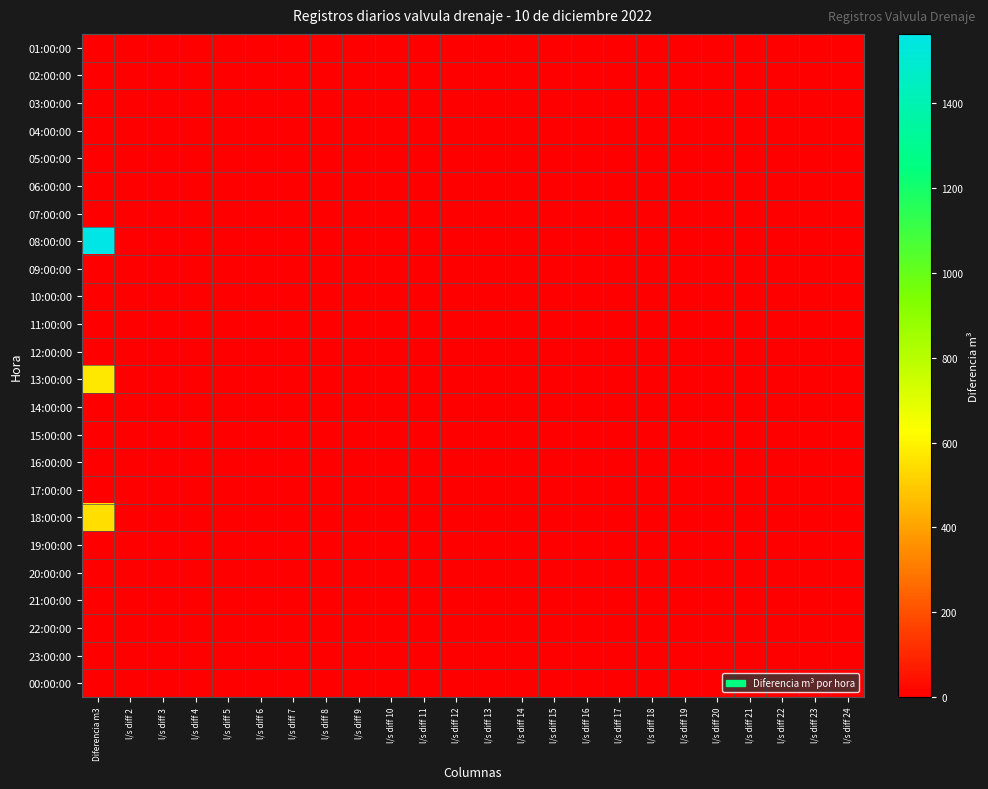

Reading right to left, transcribe all the data shown in this chart.

01:00:00: l/s diff 24=0	l/s diff 23=0	l/s diff 22=0	l/s diff 21=0	l/s diff 20=0	l/s diff 19=0	l/s diff 18=0	l/s diff 17=0	l/s diff 16=0	l/s diff 15=0	l/s diff 14=0	l/s diff 13=0	l/s diff 12=0	l/s diff 11=0	l/s diff 10=0	l/s diff 9=0	l/s diff 8=0	l/s diff 7=0	l/s diff 6=0	l/s diff 5=0	l/s diff 4=0	l/s diff 3=0	l/s diff 2=0	Diferencia m3=0
02:00:00: l/s diff 24=0	l/s diff 23=0	l/s diff 22=0	l/s diff 21=0	l/s diff 20=0	l/s diff 19=0	l/s diff 18=0	l/s diff 17=0	l/s diff 16=0	l/s diff 15=0	l/s diff 14=0	l/s diff 13=0	l/s diff 12=0	l/s diff 11=0	l/s diff 10=0	l/s diff 9=0	l/s diff 8=0	l/s diff 7=0	l/s diff 6=0	l/s diff 5=0	l/s diff 4=0	l/s diff 3=0	l/s diff 2=0	Diferencia m3=0
03:00:00: l/s diff 24=0	l/s diff 23=0	l/s diff 22=0	l/s diff 21=0	l/s diff 20=0	l/s diff 19=0	l/s diff 18=0	l/s diff 17=0	l/s diff 16=0	l/s diff 15=0	l/s diff 14=0	l/s diff 13=0	l/s diff 12=0	l/s diff 11=0	l/s diff 10=0	l/s diff 9=0	l/s diff 8=0	l/s diff 7=0	l/s diff 6=0	l/s diff 5=0	l/s diff 4=0	l/s diff 3=0	l/s diff 2=0	Diferencia m3=0
04:00:00: l/s diff 24=0	l/s diff 23=0	l/s diff 22=0	l/s diff 21=0	l/s diff 20=0	l/s diff 19=0	l/s diff 18=0	l/s diff 17=0	l/s diff 16=0	l/s diff 15=0	l/s diff 14=0	l/s diff 13=0	l/s diff 12=0	l/s diff 11=0	l/s diff 10=0	l/s diff 9=0	l/s diff 8=0	l/s diff 7=0	l/s diff 6=0	l/s diff 5=0	l/s diff 4=0	l/s diff 3=0	l/s diff 2=0	Diferencia m3=0
05:00:00: l/s diff 24=0	l/s diff 23=0	l/s diff 22=0	l/s diff 21=0	l/s diff 20=0	l/s diff 19=0	l/s diff 18=0	l/s diff 17=0	l/s diff 16=0	l/s diff 15=0	l/s diff 14=0	l/s diff 13=0	l/s diff 12=0	l/s diff 11=0	l/s diff 10=0	l/s diff 9=0	l/s diff 8=0	l/s diff 7=0	l/s diff 6=0	l/s diff 5=0	l/s diff 4=0	l/s diff 3=0	l/s diff 2=0	Diferencia m3=0
06:00:00: l/s diff 24=0	l/s diff 23=0	l/s diff 22=0	l/s diff 21=0	l/s diff 20=0	l/s diff 19=0	l/s diff 18=0	l/s diff 17=0	l/s diff 16=0	l/s diff 15=0	l/s diff 14=0	l/s diff 13=0	l/s diff 12=0	l/s diff 11=0	l/s diff 10=0	l/s diff 9=0	l/s diff 8=0	l/s diff 7=0	l/s diff 6=0	l/s diff 5=0	l/s diff 4=0	l/s diff 3=0	l/s diff 2=0	Diferencia m3=0
07:00:00: l/s diff 24=0	l/s diff 23=0	l/s diff 22=0	l/s diff 21=0	l/s diff 20=0	l/s diff 19=0	l/s diff 18=0	l/s diff 17=0	l/s diff 16=0	l/s diff 15=0	l/s diff 14=0	l/s diff 13=0	l/s diff 12=0	l/s diff 11=0	l/s diff 10=0	l/s diff 9=0	l/s diff 8=0	l/s diff 7=0	l/s diff 6=0	l/s diff 5=0	l/s diff 4=0	l/s diff 3=0	l/s diff 2=0	Diferencia m3=0
08:00:00: l/s diff 24=0	l/s diff 23=0	l/s diff 22=0	l/s diff 21=0	l/s diff 20=0	l/s diff 19=0	l/s diff 18=0	l/s diff 17=0	l/s diff 16=0	l/s diff 15=0	l/s diff 14=0	l/s diff 13=0	l/s diff 12=0	l/s diff 11=0	l/s diff 10=0	l/s diff 9=0	l/s diff 8=0	l/s diff 7=0	l/s diff 6=0	l/s diff 5=0	l/s diff 4=0	l/s diff 3=0	l/s diff 2=0	Diferencia m3=1564
09:00:00: l/s diff 24=0	l/s diff 23=0	l/s diff 22=0	l/s diff 21=0	l/s diff 20=0	l/s diff 19=0	l/s diff 18=0	l/s diff 17=0	l/s diff 16=0	l/s diff 15=0	l/s diff 14=0	l/s diff 13=0	l/s diff 12=0	l/s diff 11=0	l/s diff 10=0	l/s diff 9=0	l/s diff 8=0	l/s diff 7=0	l/s diff 6=0	l/s diff 5=0	l/s diff 4=0	l/s diff 3=0	l/s diff 2=0	Diferencia m3=0
10:00:00: l/s diff 24=0	l/s diff 23=0	l/s diff 22=0	l/s diff 21=0	l/s diff 20=0	l/s diff 19=0	l/s diff 18=0	l/s diff 17=0	l/s diff 16=0	l/s diff 15=0	l/s diff 14=0	l/s diff 13=0	l/s diff 12=0	l/s diff 11=0	l/s diff 10=0	l/s diff 9=0	l/s diff 8=0	l/s diff 7=0	l/s diff 6=0	l/s diff 5=0	l/s diff 4=0	l/s diff 3=0	l/s diff 2=0	Diferencia m3=0
11:00:00: l/s diff 24=0	l/s diff 23=0	l/s diff 22=0	l/s diff 21=0	l/s diff 20=0	l/s diff 19=0	l/s diff 18=0	l/s diff 17=0	l/s diff 16=0	l/s diff 15=0	l/s diff 14=0	l/s diff 13=0	l/s diff 12=0	l/s diff 11=0	l/s diff 10=0	l/s diff 9=0	l/s diff 8=0	l/s diff 7=0	l/s diff 6=0	l/s diff 5=0	l/s diff 4=0	l/s diff 3=0	l/s diff 2=0	Diferencia m3=0
12:00:00: l/s diff 24=0	l/s diff 23=0	l/s diff 22=0	l/s diff 21=0	l/s diff 20=0	l/s diff 19=0	l/s diff 18=0	l/s diff 17=0	l/s diff 16=0	l/s diff 15=0	l/s diff 14=0	l/s diff 13=0	l/s diff 12=0	l/s diff 11=0	l/s diff 10=0	l/s diff 9=0	l/s diff 8=0	l/s diff 7=0	l/s diff 6=0	l/s diff 5=0	l/s diff 4=0	l/s diff 3=0	l/s diff 2=0	Diferencia m3=0
13:00:00: l/s diff 24=0	l/s diff 23=0	l/s diff 22=0	l/s diff 21=0	l/s diff 20=0	l/s diff 19=0	l/s diff 18=0	l/s diff 17=0	l/s diff 16=0	l/s diff 15=0	l/s diff 14=0	l/s diff 13=0	l/s diff 12=0	l/s diff 11=0	l/s diff 10=0	l/s diff 9=0	l/s diff 8=0	l/s diff 7=0	l/s diff 6=0	l/s diff 5=0	l/s diff 4=0	l/s diff 3=0	l/s diff 2=0	Diferencia m3=572
14:00:00: l/s diff 24=0	l/s diff 23=0	l/s diff 22=0	l/s diff 21=0	l/s diff 20=0	l/s diff 19=0	l/s diff 18=0	l/s diff 17=0	l/s diff 16=0	l/s diff 15=0	l/s diff 14=0	l/s diff 13=0	l/s diff 12=0	l/s diff 11=0	l/s diff 10=0	l/s diff 9=0	l/s diff 8=0	l/s diff 7=0	l/s diff 6=0	l/s diff 5=0	l/s diff 4=0	l/s diff 3=0	l/s diff 2=0	Diferencia m3=0
15:00:00: l/s diff 24=0	l/s diff 23=0	l/s diff 22=0	l/s diff 21=0	l/s diff 20=0	l/s diff 19=0	l/s diff 18=0	l/s diff 17=0	l/s diff 16=0	l/s diff 15=0	l/s diff 14=0	l/s diff 13=0	l/s diff 12=0	l/s diff 11=0	l/s diff 10=0	l/s diff 9=0	l/s diff 8=0	l/s diff 7=0	l/s diff 6=0	l/s diff 5=0	l/s diff 4=0	l/s diff 3=0	l/s diff 2=0	Diferencia m3=0
16:00:00: l/s diff 24=0	l/s diff 23=0	l/s diff 22=0	l/s diff 21=0	l/s diff 20=0	l/s diff 19=0	l/s diff 18=0	l/s diff 17=0	l/s diff 16=0	l/s diff 15=0	l/s diff 14=0	l/s diff 13=0	l/s diff 12=0	l/s diff 11=0	l/s diff 10=0	l/s diff 9=0	l/s diff 8=0	l/s diff 7=0	l/s diff 6=0	l/s diff 5=0	l/s diff 4=0	l/s diff 3=0	l/s diff 2=0	Diferencia m3=0
17:00:00: l/s diff 24=0	l/s diff 23=0	l/s diff 22=0	l/s diff 21=0	l/s diff 20=0	l/s diff 19=0	l/s diff 18=0	l/s diff 17=0	l/s diff 16=0	l/s diff 15=0	l/s diff 14=0	l/s diff 13=0	l/s diff 12=0	l/s diff 11=0	l/s diff 10=0	l/s diff 9=0	l/s diff 8=0	l/s diff 7=0	l/s diff 6=0	l/s diff 5=0	l/s diff 4=0	l/s diff 3=0	l/s diff 2=0	Diferencia m3=0
18:00:00: l/s diff 24=0	l/s diff 23=0	l/s diff 22=0	l/s diff 21=0	l/s diff 20=0	l/s diff 19=0	l/s diff 18=0	l/s diff 17=0	l/s diff 16=0	l/s diff 15=0	l/s diff 14=0	l/s diff 13=0	l/s diff 12=0	l/s diff 11=0	l/s diff 10=0	l/s diff 9=0	l/s diff 8=0	l/s diff 7=0	l/s diff 6=0	l/s diff 5=0	l/s diff 4=0	l/s diff 3=0	l/s diff 2=0	Diferencia m3=548
19:00:00: l/s diff 24=0	l/s diff 23=0	l/s diff 22=0	l/s diff 21=0	l/s diff 20=0	l/s diff 19=0	l/s diff 18=0	l/s diff 17=0	l/s diff 16=0	l/s diff 15=0	l/s diff 14=0	l/s diff 13=0	l/s diff 12=0	l/s diff 11=0	l/s diff 10=0	l/s diff 9=0	l/s diff 8=0	l/s diff 7=0	l/s diff 6=0	l/s diff 5=0	l/s diff 4=0	l/s diff 3=0	l/s diff 2=0	Diferencia m3=0
20:00:00: l/s diff 24=0	l/s diff 23=0	l/s diff 22=0	l/s diff 21=0	l/s diff 20=0	l/s diff 19=0	l/s diff 18=0	l/s diff 17=0	l/s diff 16=0	l/s diff 15=0	l/s diff 14=0	l/s diff 13=0	l/s diff 12=0	l/s diff 11=0	l/s diff 10=0	l/s diff 9=0	l/s diff 8=0	l/s diff 7=0	l/s diff 6=0	l/s diff 5=0	l/s diff 4=0	l/s diff 3=0	l/s diff 2=0	Diferencia m3=0
21:00:00: l/s diff 24=0	l/s diff 23=0	l/s diff 22=0	l/s diff 21=0	l/s diff 20=0	l/s diff 19=0	l/s diff 18=0	l/s diff 17=0	l/s diff 16=0	l/s diff 15=0	l/s diff 14=0	l/s diff 13=0	l/s diff 12=0	l/s diff 11=0	l/s diff 10=0	l/s diff 9=0	l/s diff 8=0	l/s diff 7=0	l/s diff 6=0	l/s diff 5=0	l/s diff 4=0	l/s diff 3=0	l/s diff 2=0	Diferencia m3=0
22:00:00: l/s diff 24=0	l/s diff 23=0	l/s diff 22=0	l/s diff 21=0	l/s diff 20=0	l/s diff 19=0	l/s diff 18=0	l/s diff 17=0	l/s diff 16=0	l/s diff 15=0	l/s diff 14=0	l/s diff 13=0	l/s diff 12=0	l/s diff 11=0	l/s diff 10=0	l/s diff 9=0	l/s diff 8=0	l/s diff 7=0	l/s diff 6=0	l/s diff 5=0	l/s diff 4=0	l/s diff 3=0	l/s diff 2=0	Diferencia m3=0
23:00:00: l/s diff 24=0	l/s diff 23=0	l/s diff 22=0	l/s diff 21=0	l/s diff 20=0	l/s diff 19=0	l/s diff 18=0	l/s diff 17=0	l/s diff 16=0	l/s diff 15=0	l/s diff 14=0	l/s diff 13=0	l/s diff 12=0	l/s diff 11=0	l/s diff 10=0	l/s diff 9=0	l/s diff 8=0	l/s diff 7=0	l/s diff 6=0	l/s diff 5=0	l/s diff 4=0	l/s diff 3=0	l/s diff 2=0	Diferencia m3=0
00:00:00: l/s diff 24=0	l/s diff 23=0	l/s diff 22=0	l/s diff 21=0	l/s diff 20=0	l/s diff 19=0	l/s diff 18=0	l/s diff 17=0	l/s diff 16=0	l/s diff 15=0	l/s diff 14=0	l/s diff 13=0	l/s diff 12=0	l/s diff 11=0	l/s diff 10=0	l/s diff 9=0	l/s diff 8=0	l/s diff 7=0	l/s diff 6=0	l/s diff 5=0	l/s diff 4=0	l/s diff 3=0	l/s diff 2=0	Diferencia m3=0